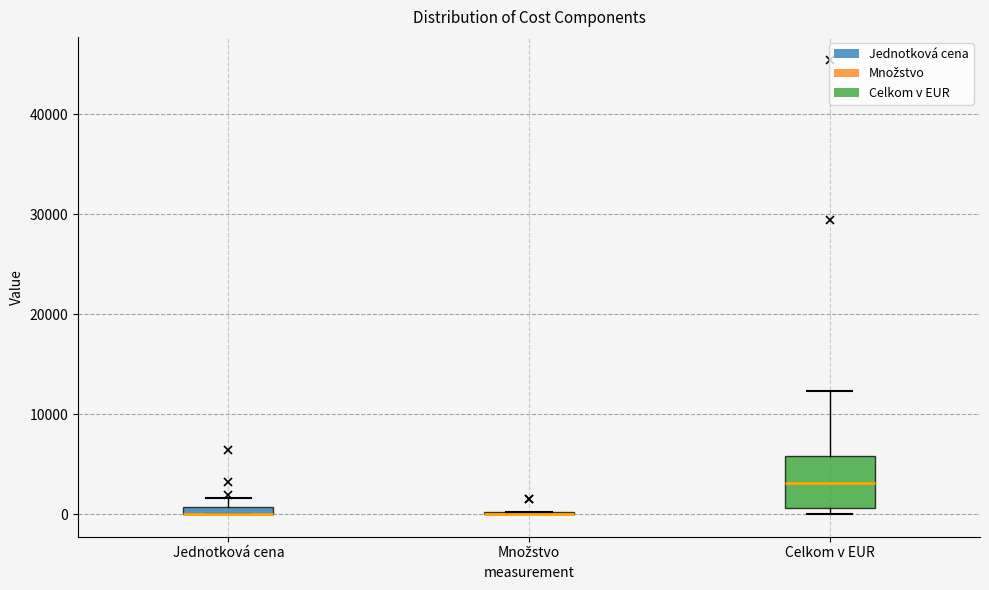

Comparing the boxes themselves (not the whiskers), which one is the tallest?

Celkom v EUR